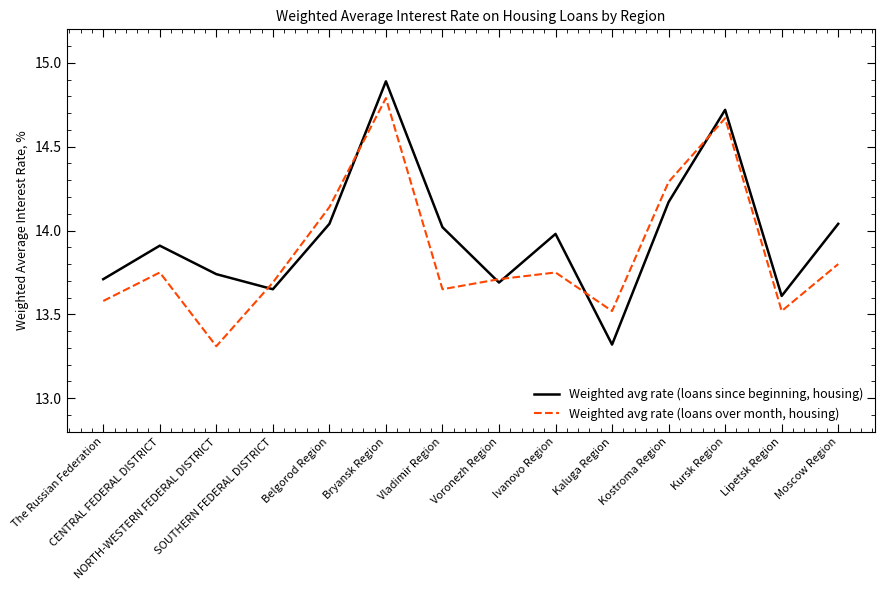

Rank the series by their maximum value, from lowest to highest.

Weighted avg rate (loans over month, housing), Weighted avg rate (loans since beginning, housing)